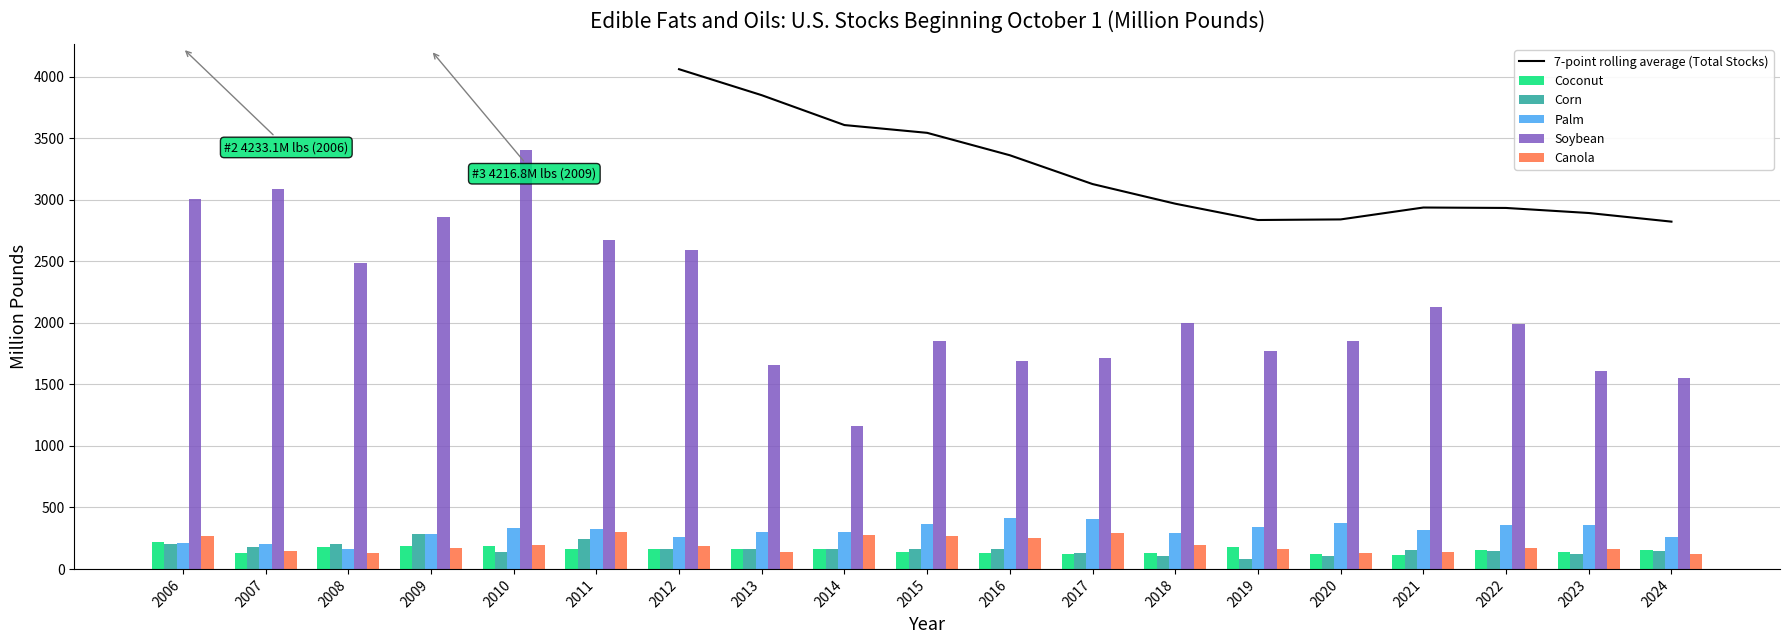

Which category has the lowest value across all series?

2019